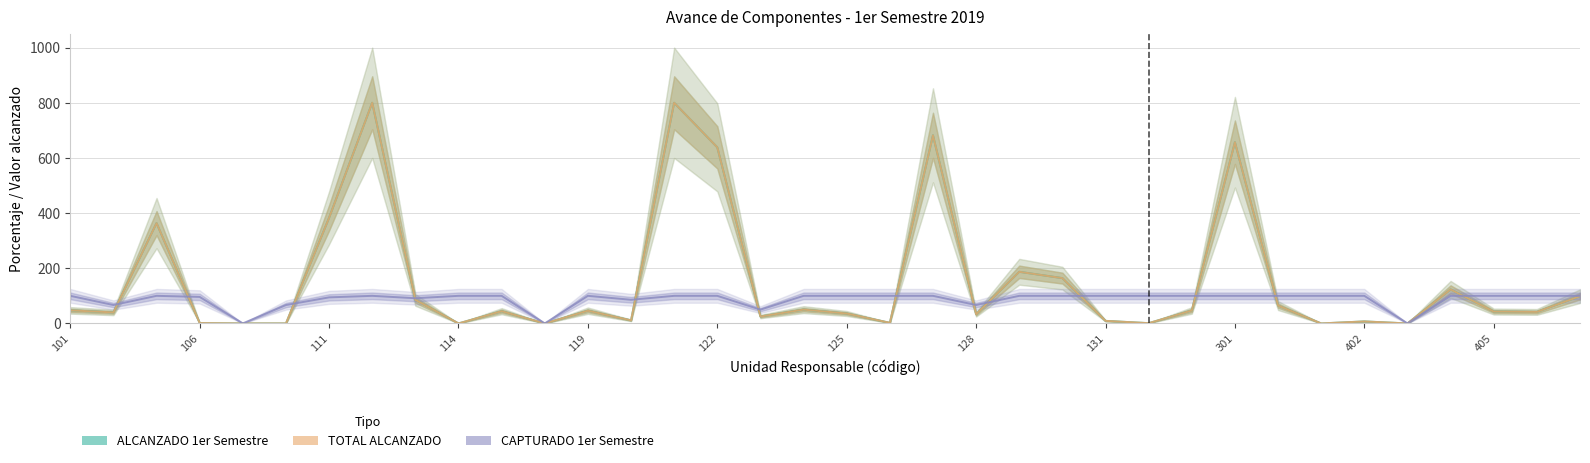

The TOTAL ALCANZADO series shows 19.5 at 28. True or false?

False